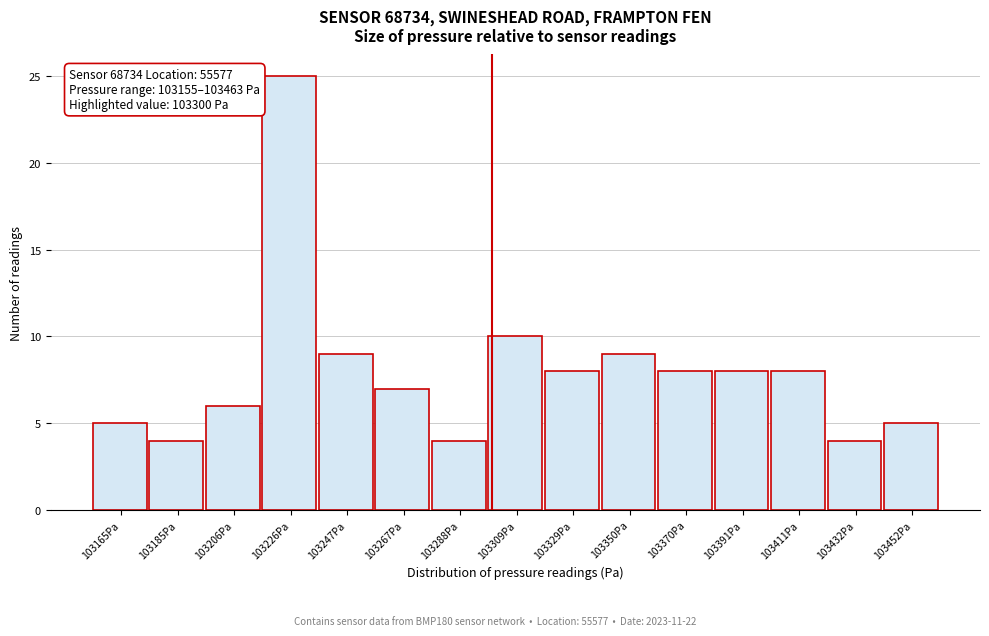

Which range on the x-axis has the tallest bar?

103215 to 103235